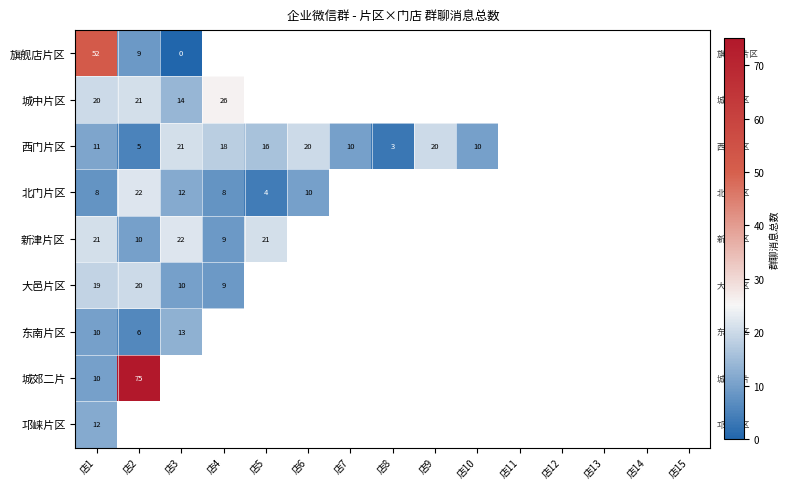

The value of 新津片区 at 店4 is 9. True or false?

True